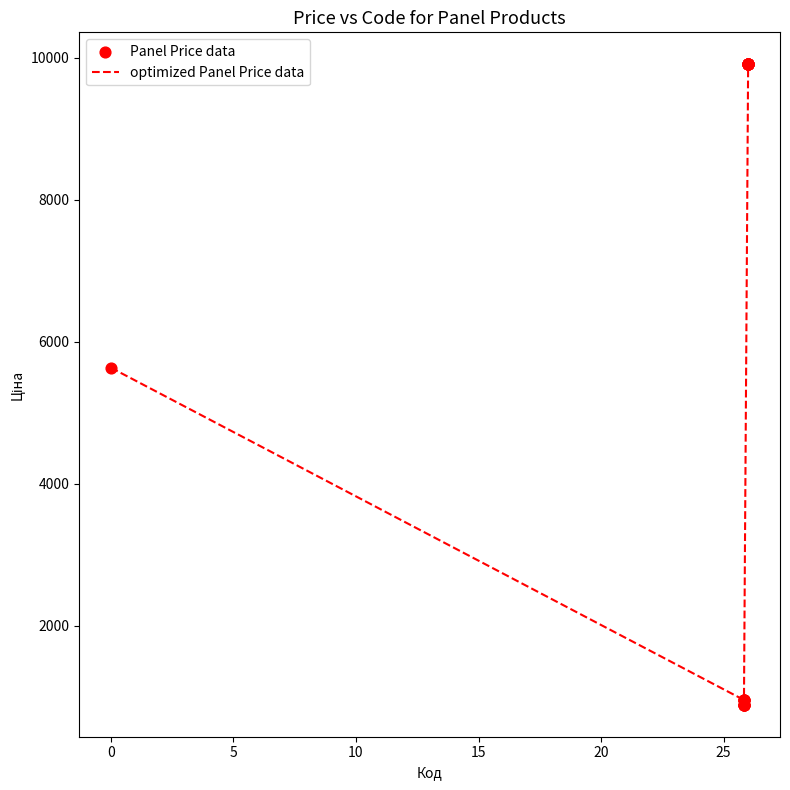

What is the minimum value shown in the chart?

889.9